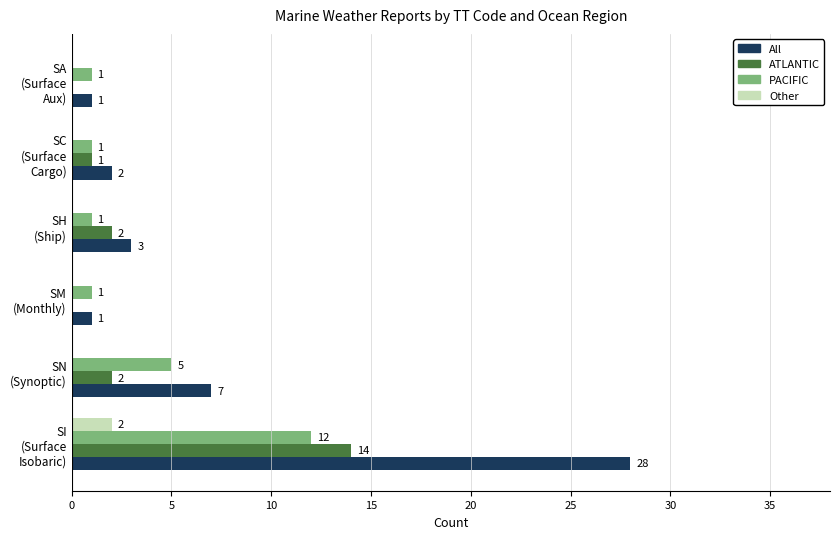

Which series has the largest total across all categories?

All